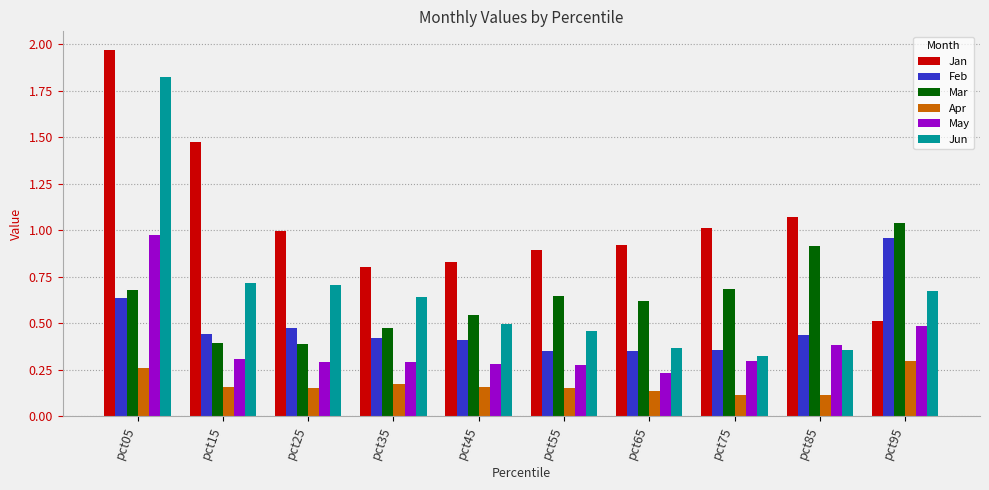

Which series has the largest total across all categories?

Jan